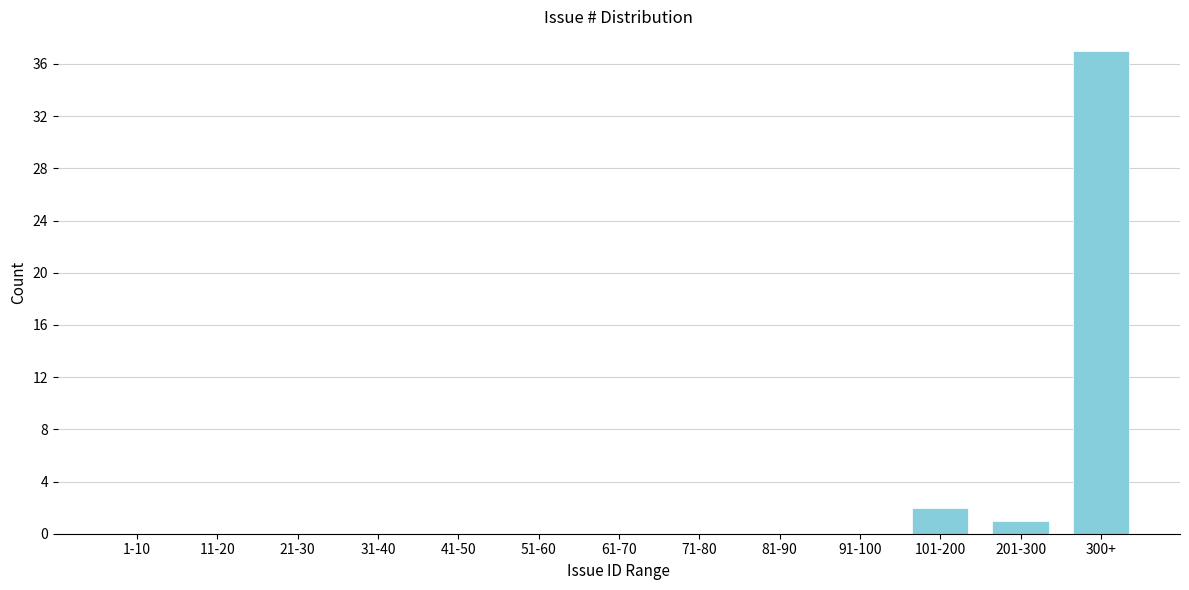

Reading left to right, transcribe all the data shown in this chart.

1-10=0	11-20=0	21-30=0	31-40=0	41-50=0	51-60=0	61-70=0	71-80=0	81-90=0	91-100=0	101-200=2	201-300=1	300+=37